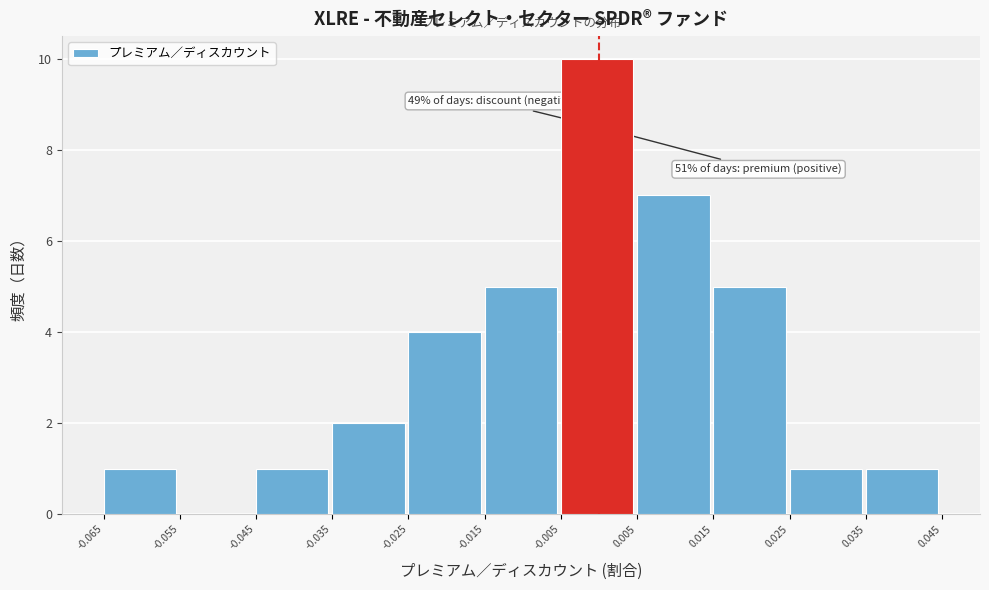

Over which range of the x-axis is the bar tallest?

-0.005 to 0.005